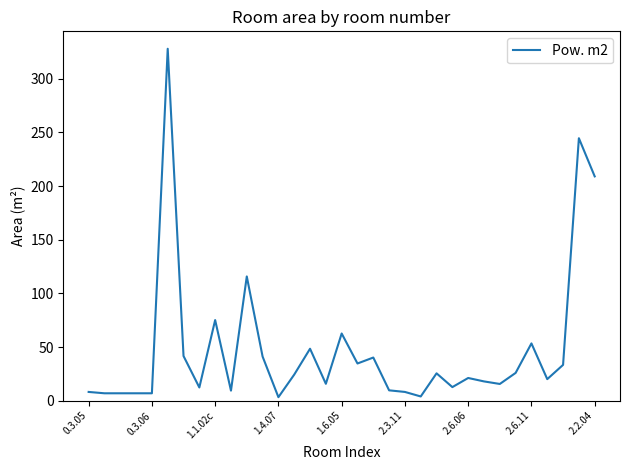

What is the maximum value shown in the chart?

328.0